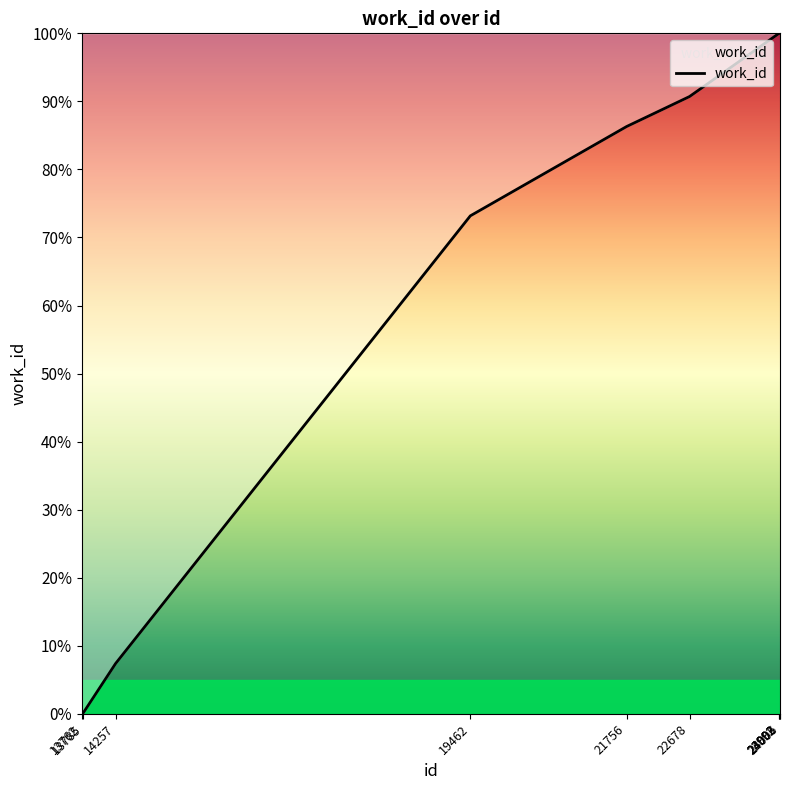

What is the difference between the maximum and minimum values?

100.0